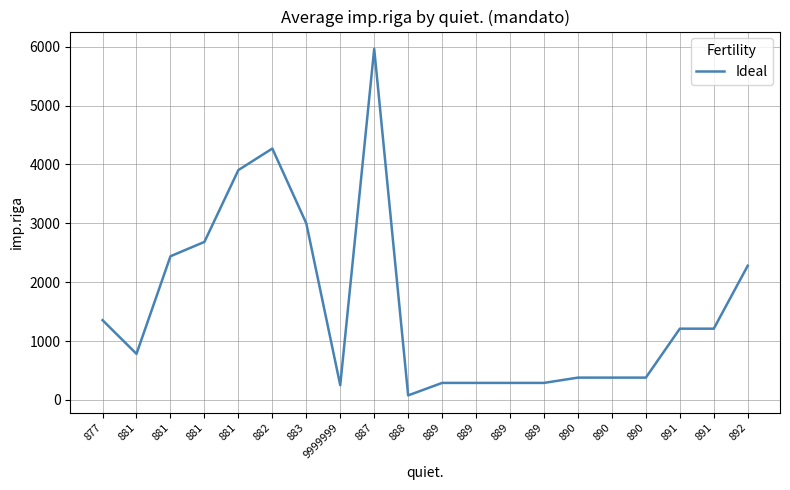

How many lines are shown in the chart?

1